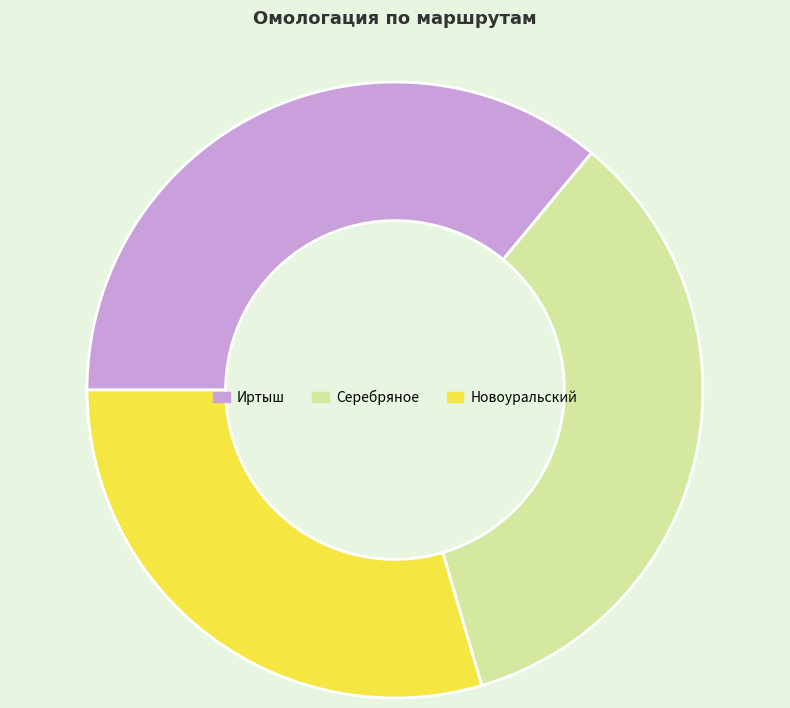

Rank the categories by value from highest to lowest.

Иртыш, Серебряное, Новоуральский